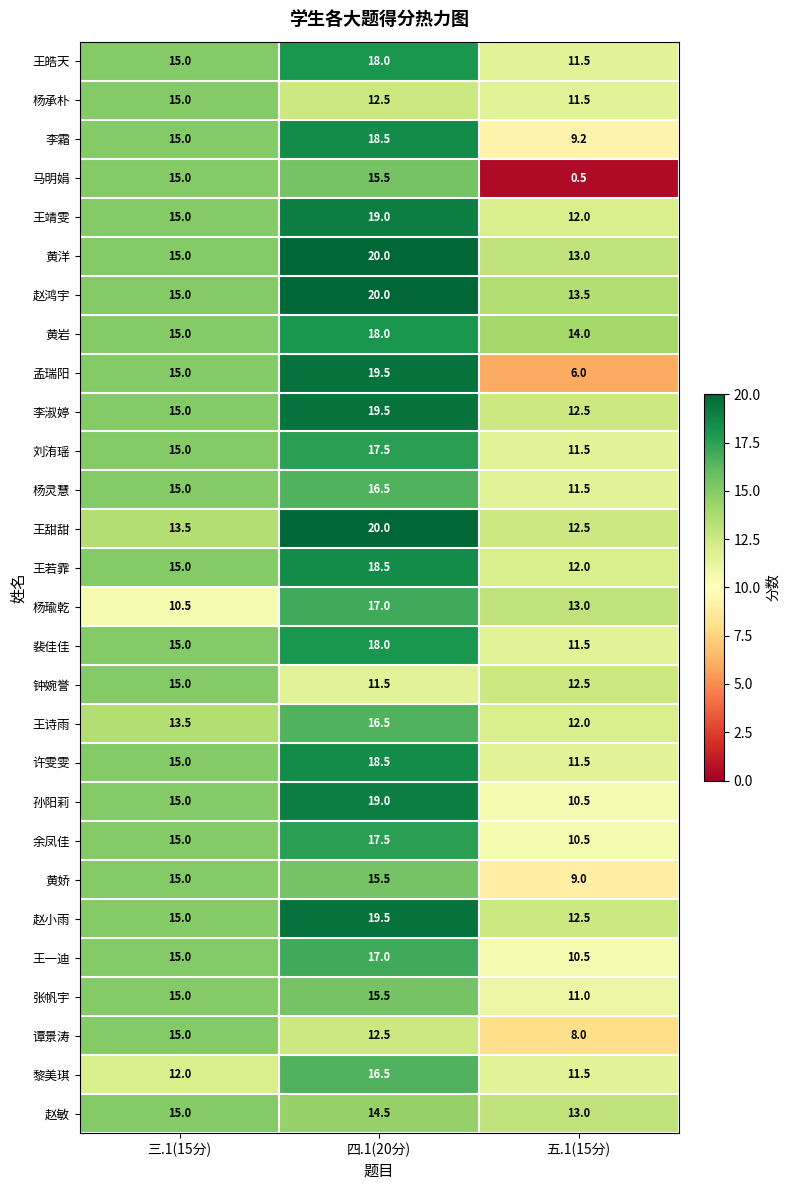

Rank the categories by 杨瑜乾 value from lowest to highest.

三.1(15分), 五.1(15分), 四.1(20分)